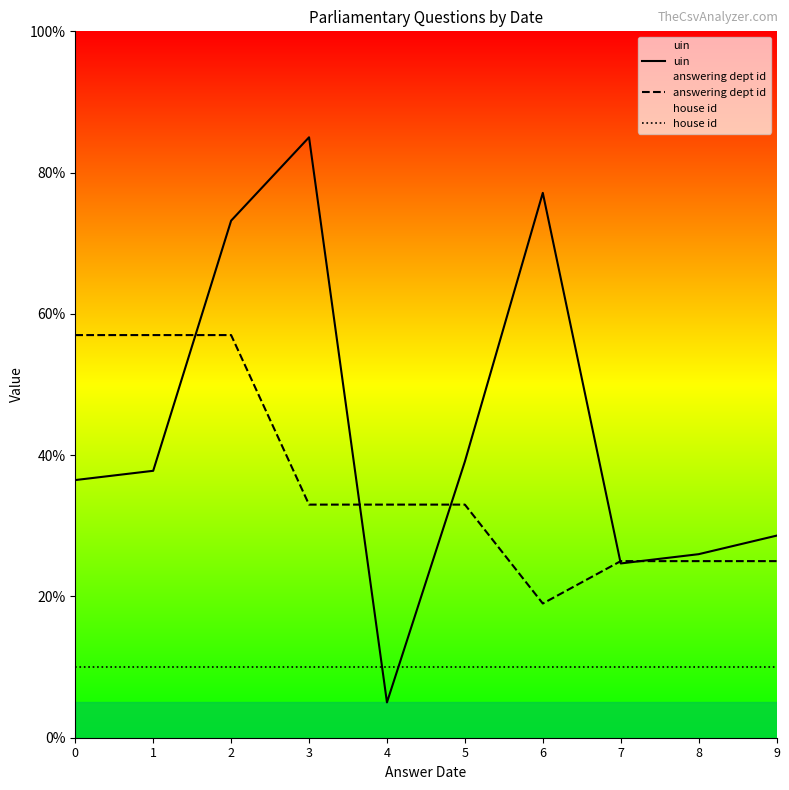

At how many categories does at least one series exceed 46?

5